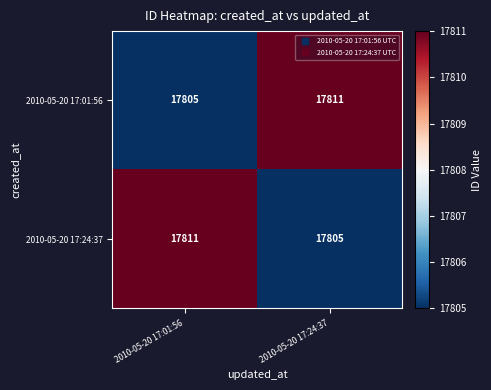

What is the greatest value displayed?

17811